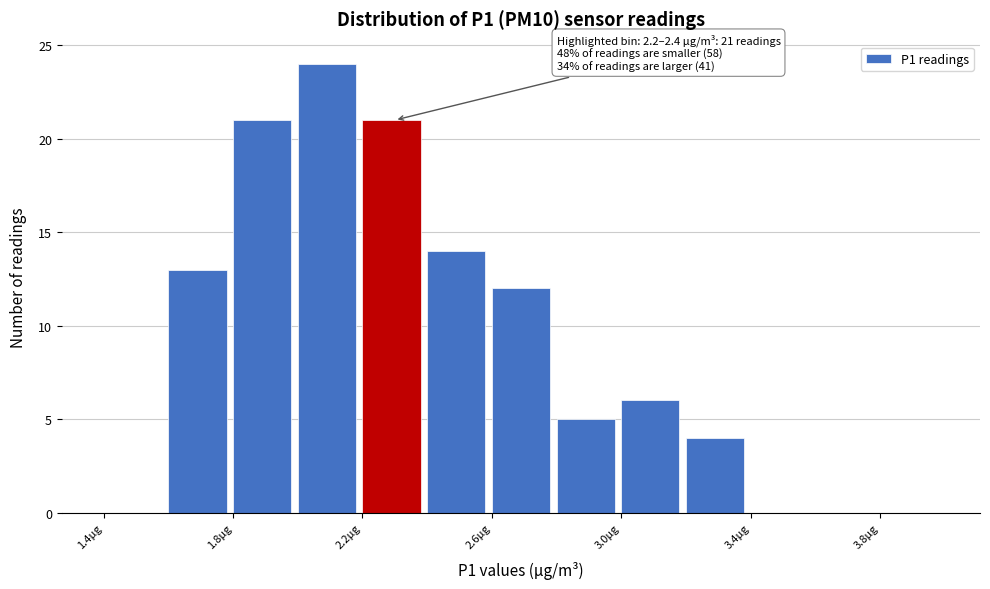

Over which range of the x-axis is the bar tallest?

2.0 to 2.2